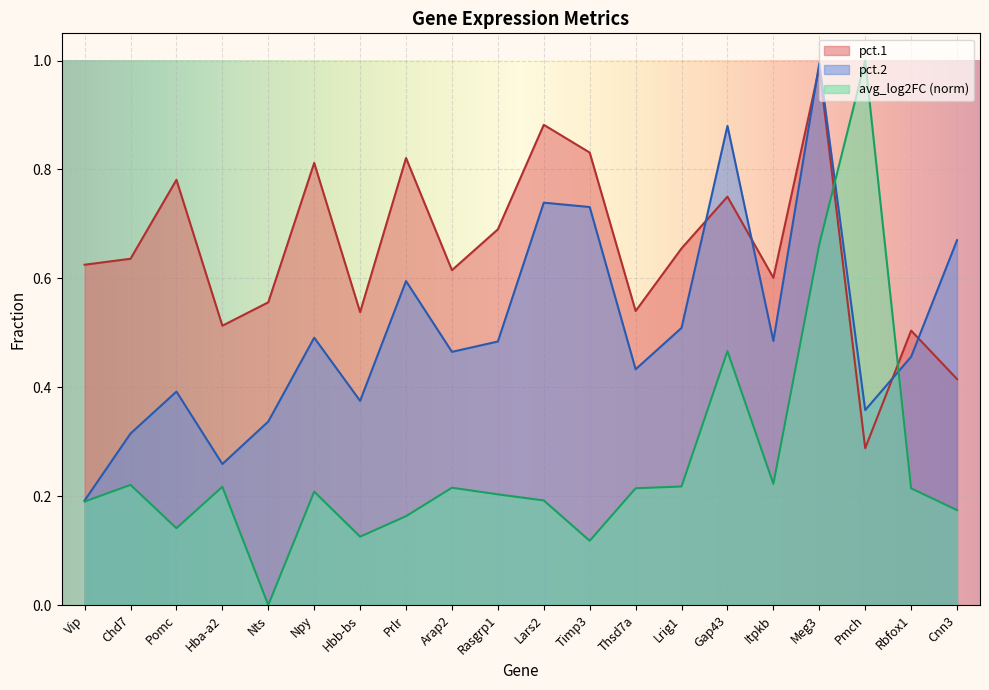

What position from the left is Chd7?

2